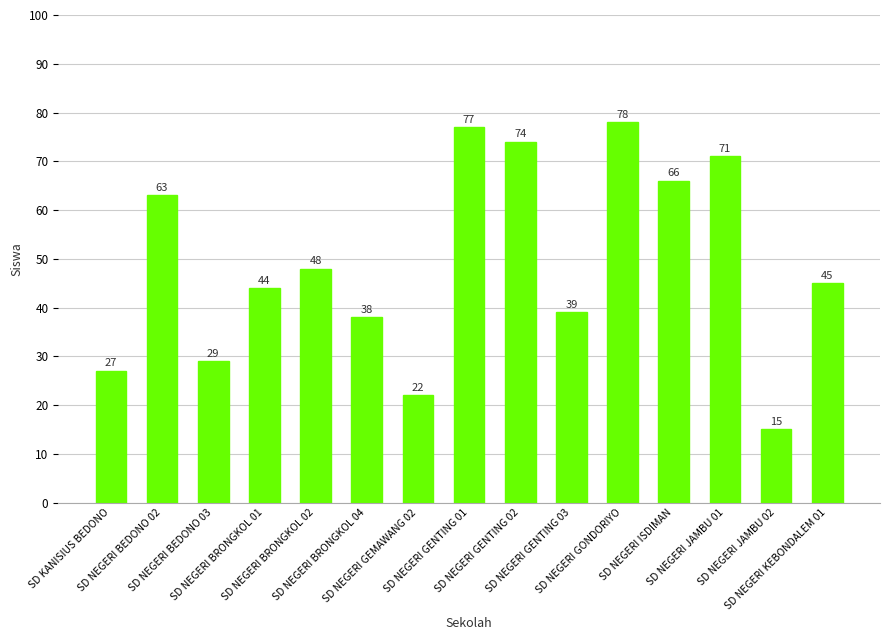

At which label is the value closest to 46?

SD NEGERI KEBONDALEM 01